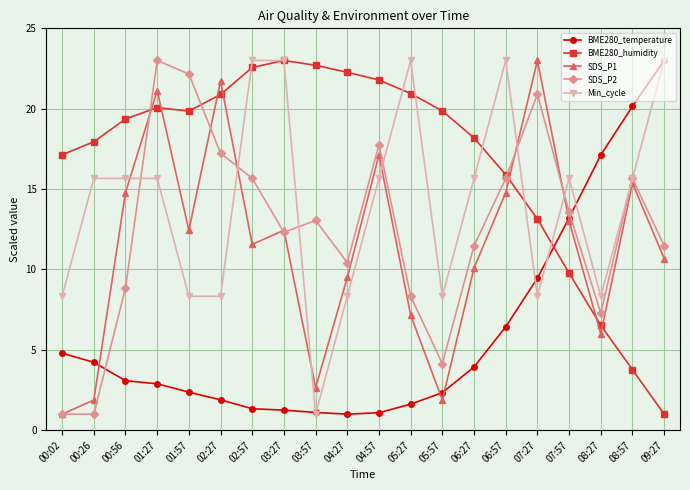

After their last crossing, which series has the higher values: SDS_P2 or BME280_temperature?

BME280_temperature